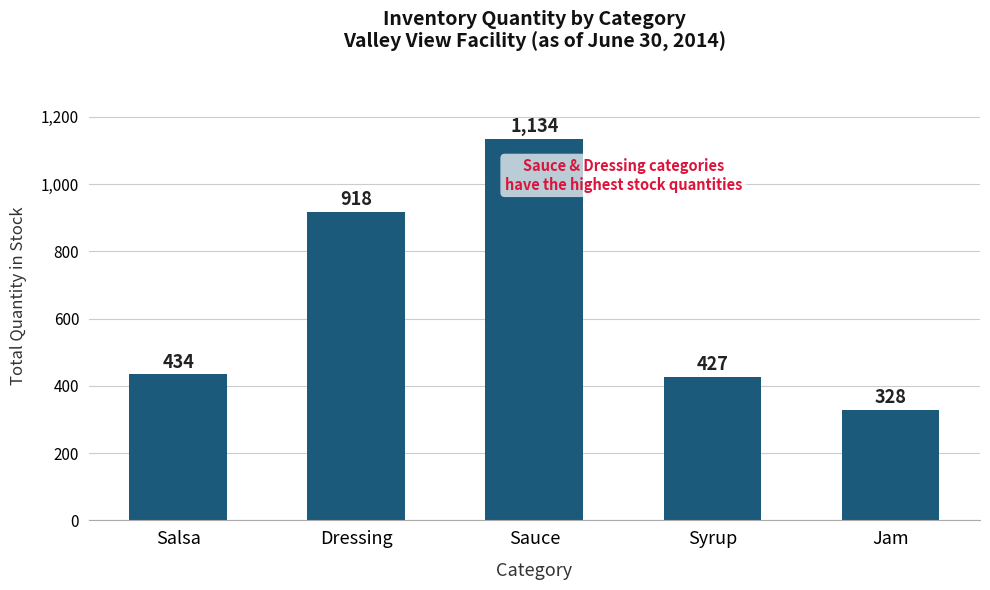

Reading left to right, extract all data points from this chart.

Salsa=434	Dressing=918	Sauce=1134	Syrup=427	Jam=328